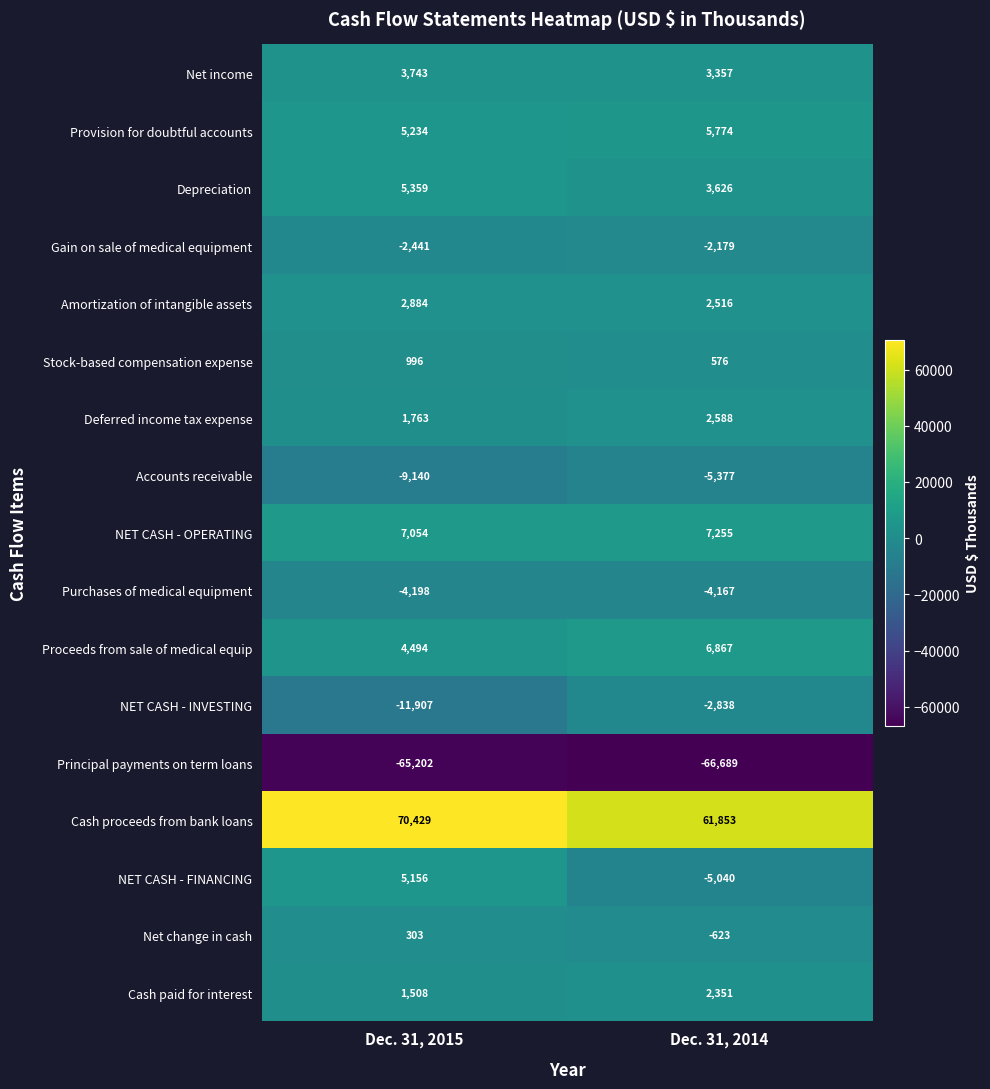

The Accounts receivable series shows -4374 at Dec. 31, 2015. True or false?

False